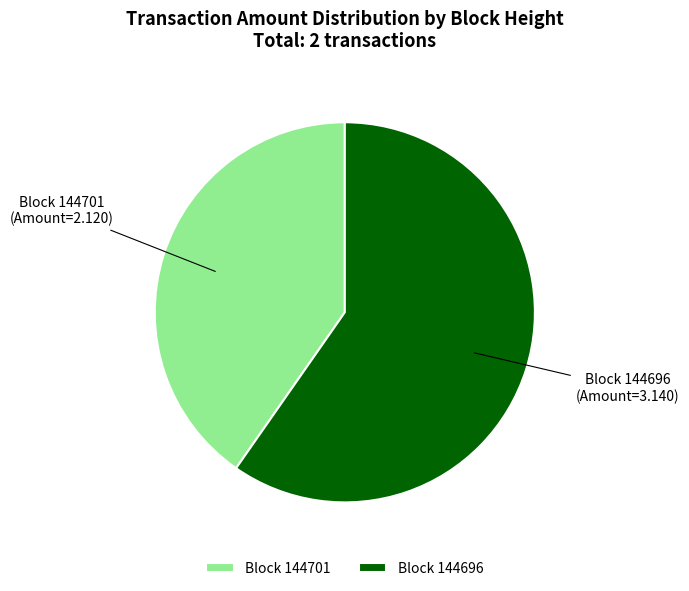

Is there a majority slice in this chart?

Yes